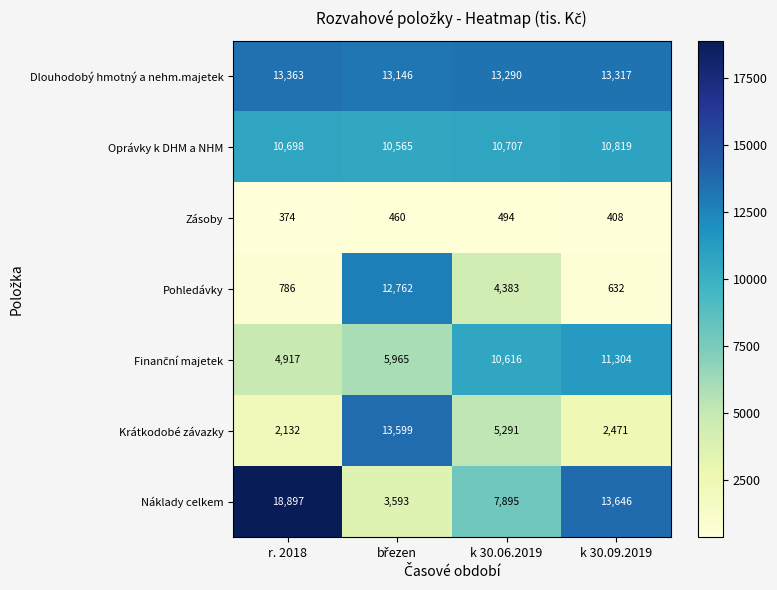

Which category has the lowest value across all series?

r. 2018